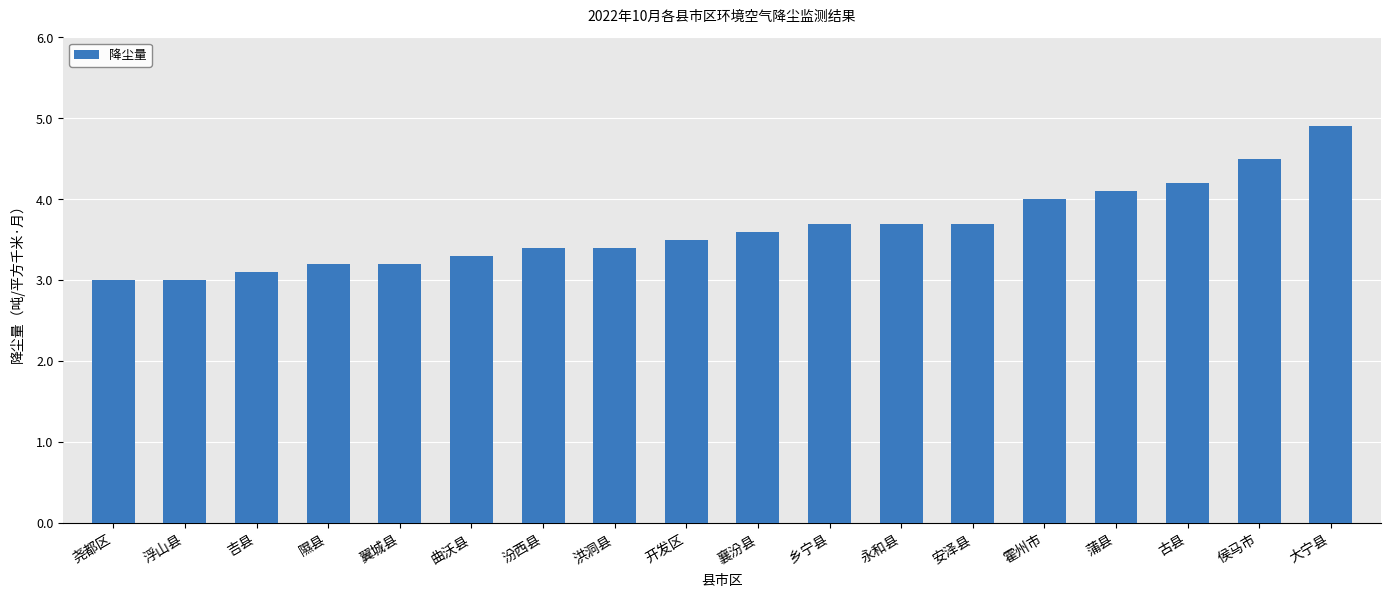

Read the value at 尧都区.

3.0